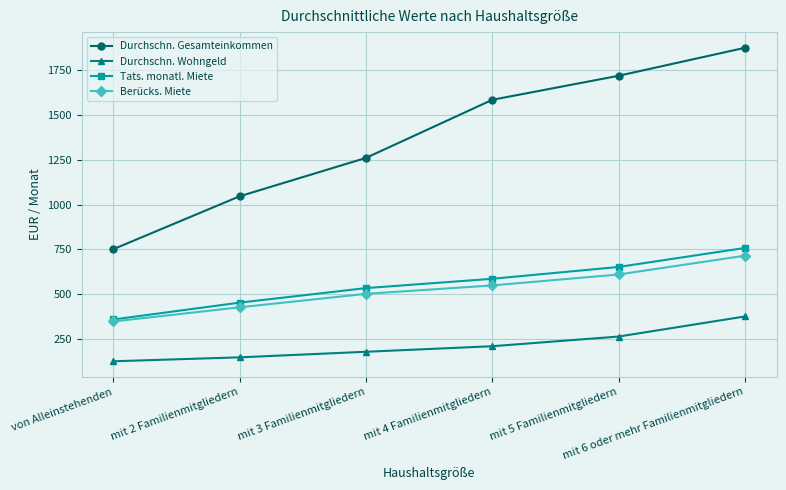

What is the label of the 5th point from the right?

mit 2 Familienmitgliedern